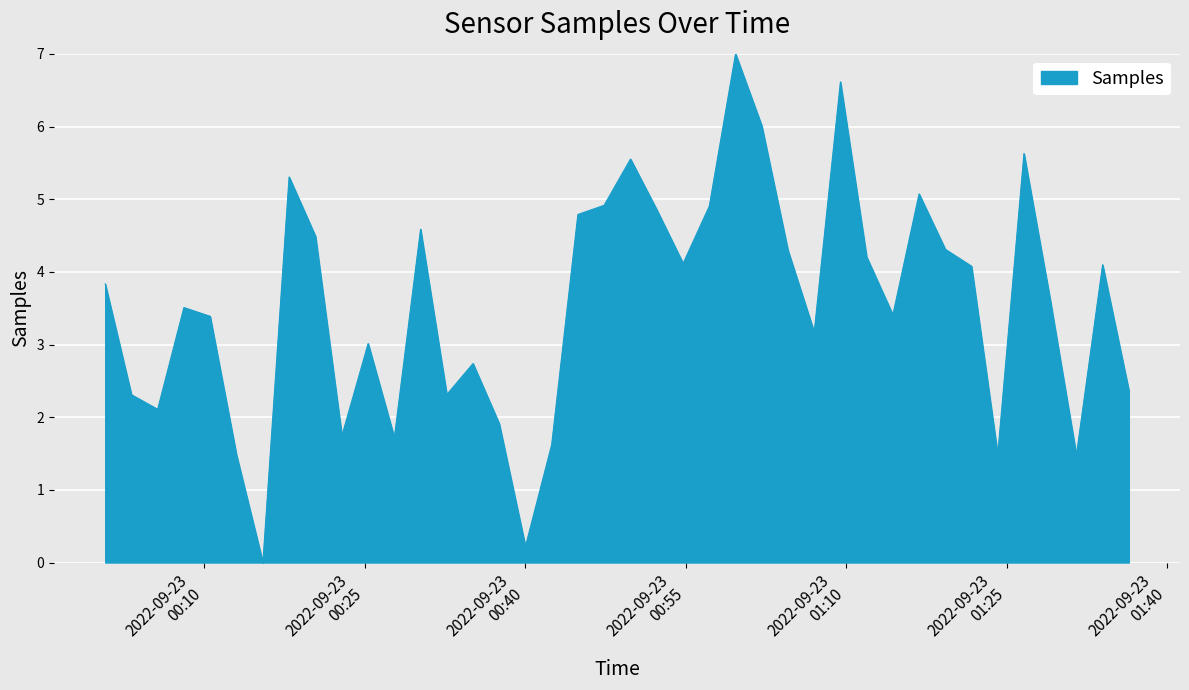

How many lines are shown in the chart?

1